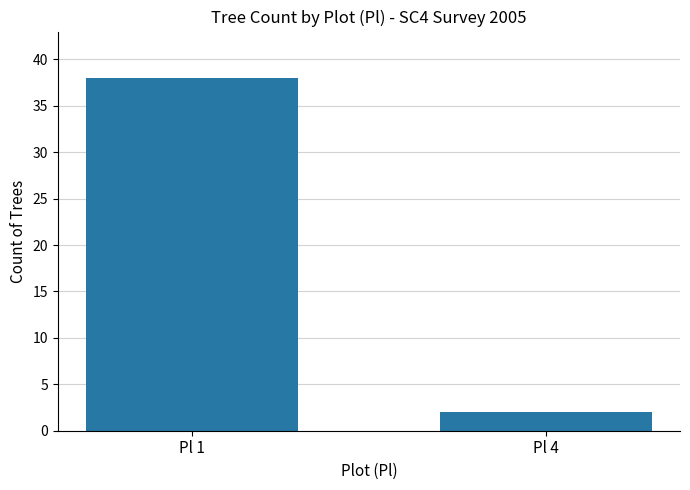

What is the smallest value displayed?

2